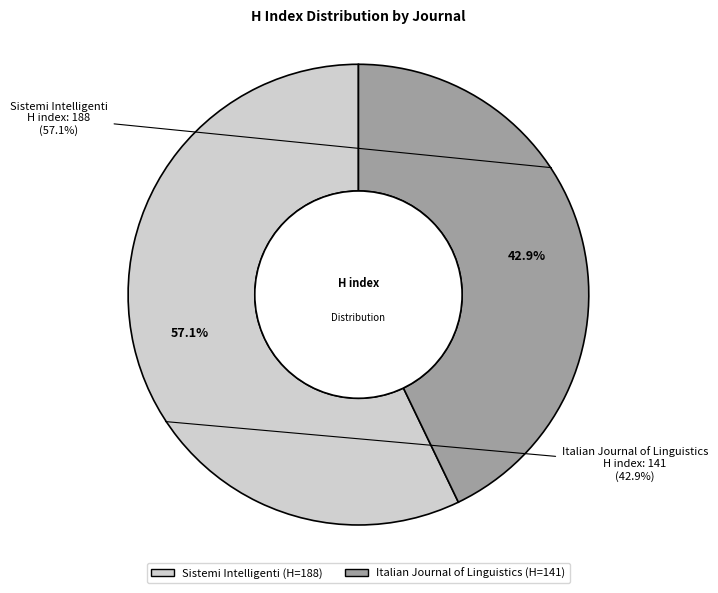

To the nearest percent, what is the average slice percentage?

50%